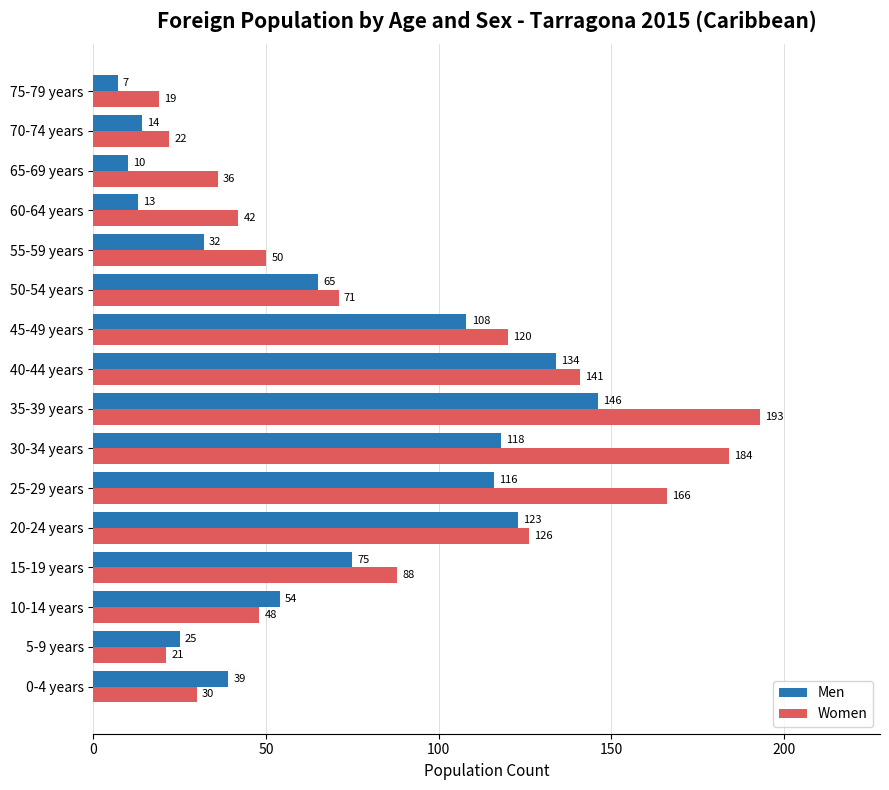

List the labels in order of Men value, largest first.

35-39 years, 40-44 years, 20-24 years, 30-34 years, 25-29 years, 45-49 years, 15-19 years, 50-54 years, 10-14 years, 0-4 years, 55-59 years, 5-9 years, 70-74 years, 60-64 years, 65-69 years, 75-79 years